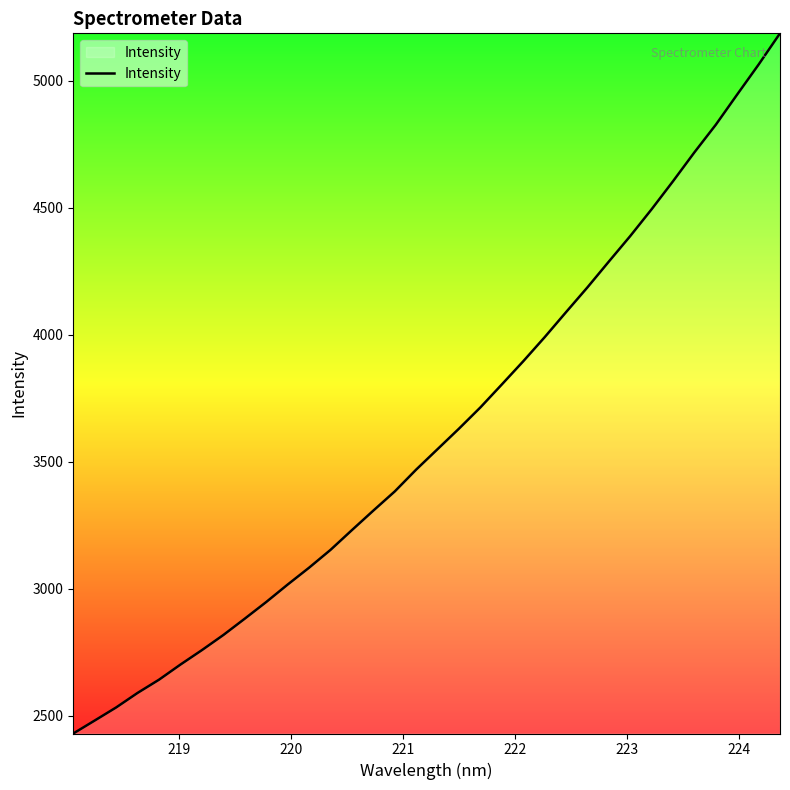

What is the difference between the maximum and minimum values?

2756.7